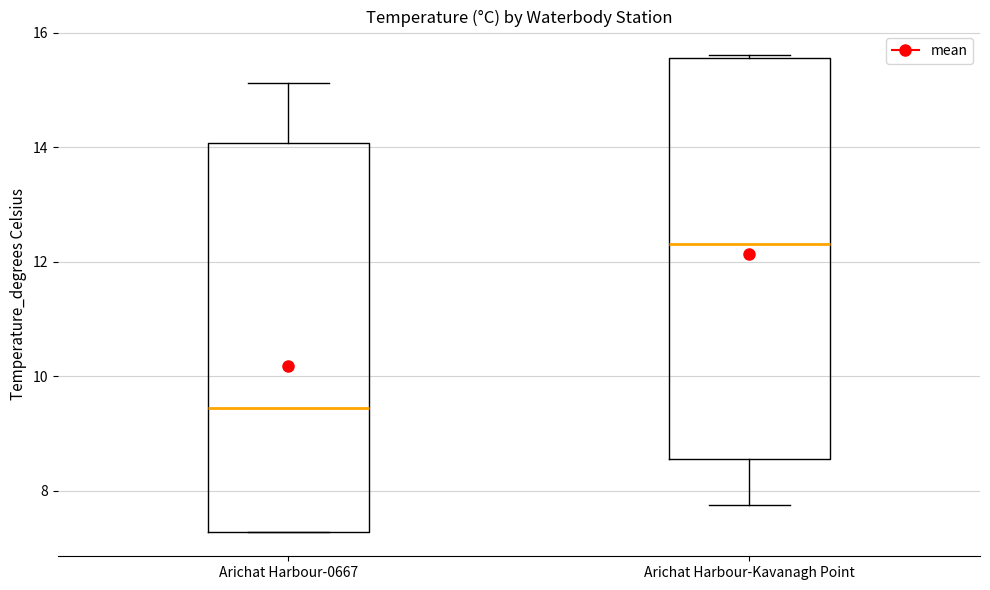

Which box has the lowest median line?

Arichat Harbour-0667